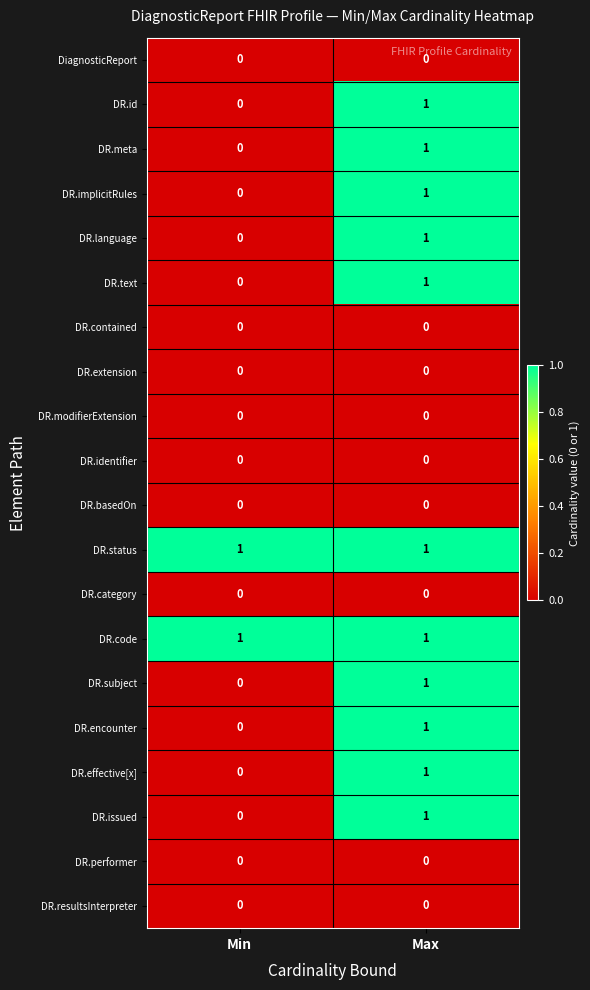

What is the total value across all series at Min?

2